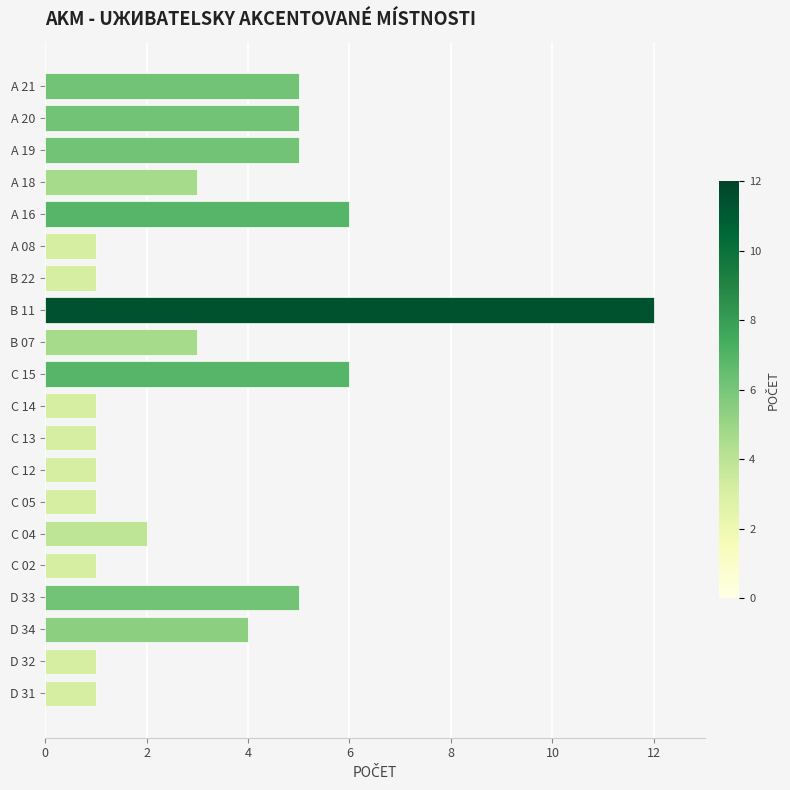

What position from the top is C 13?

12